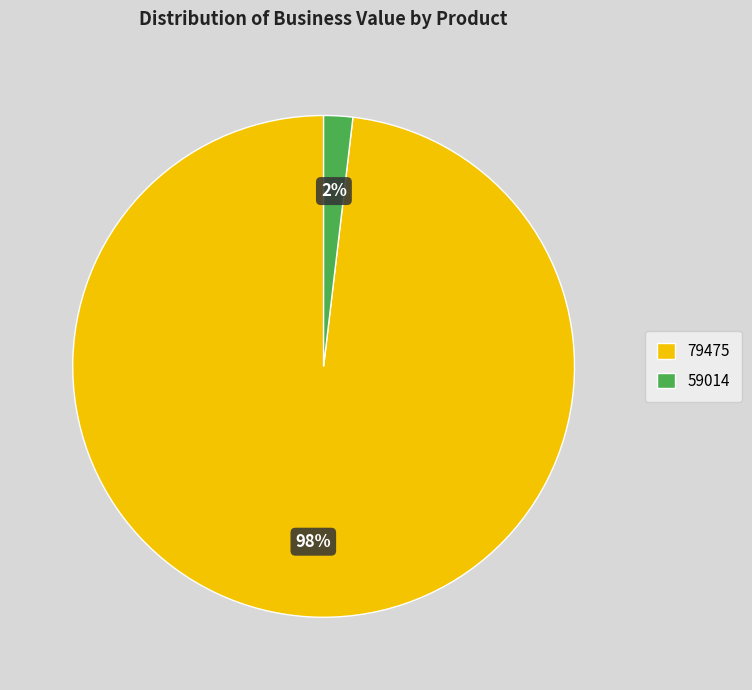

Does any single category account for the majority?

Yes